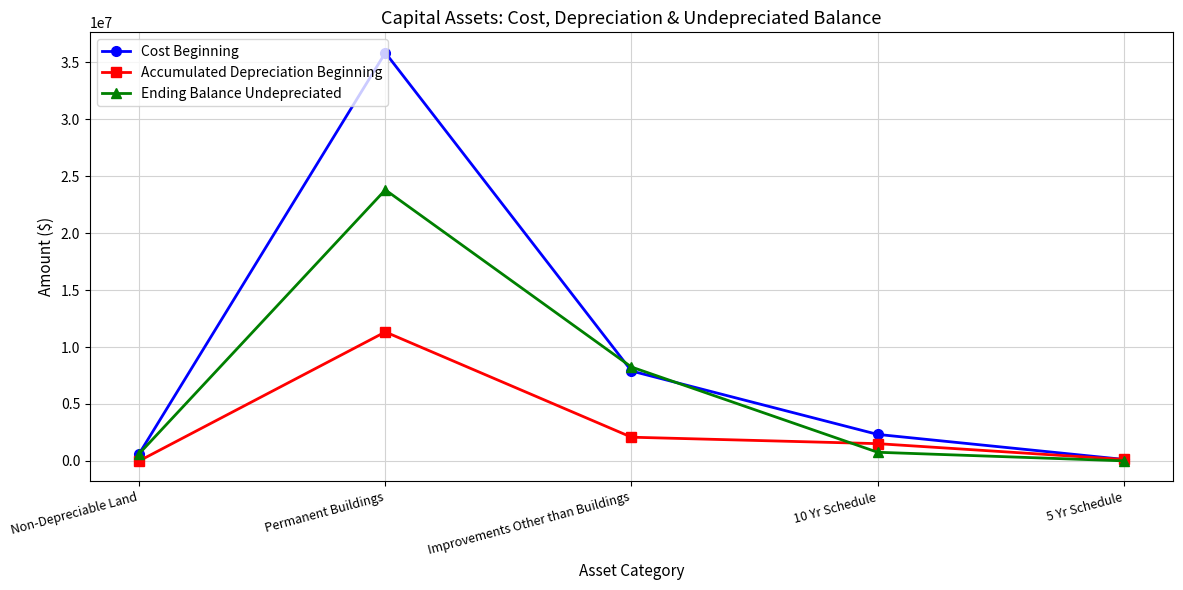

Is the value of Accumulated Depreciation Beginning at Permanent Buildings greater than the value of Cost Beginning at 10 Yr Schedule?

Yes